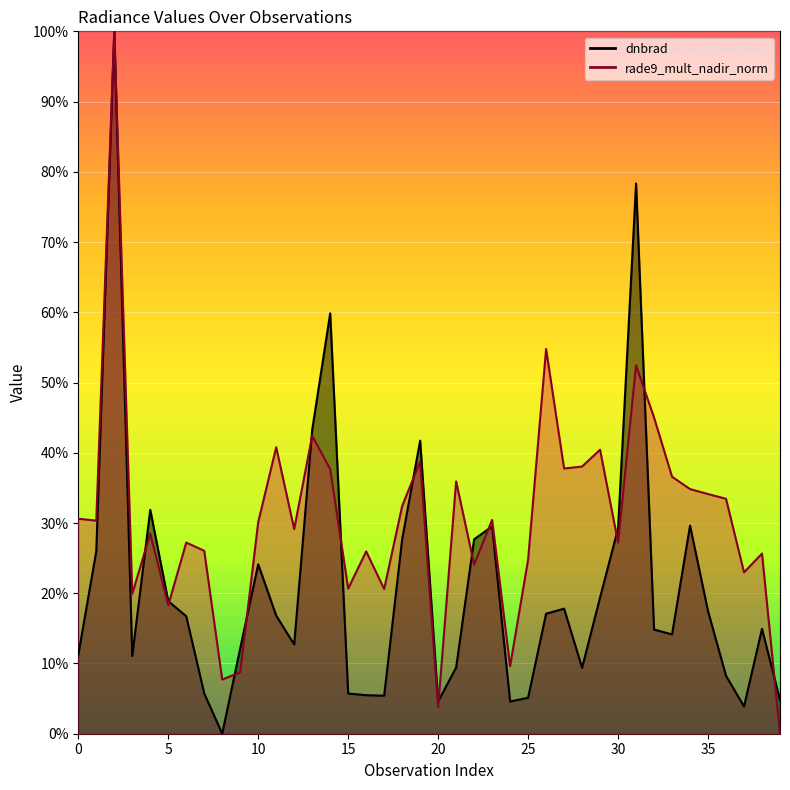

The value of rade9_mult_nadir_norm at 7 is 0.3. True or false?

True